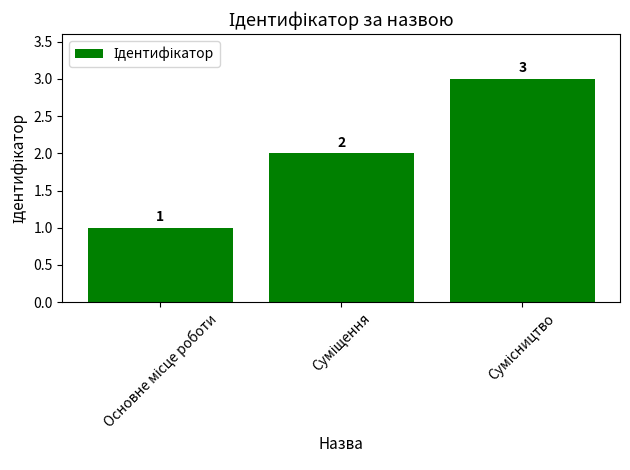

What is the sum of all values?

6